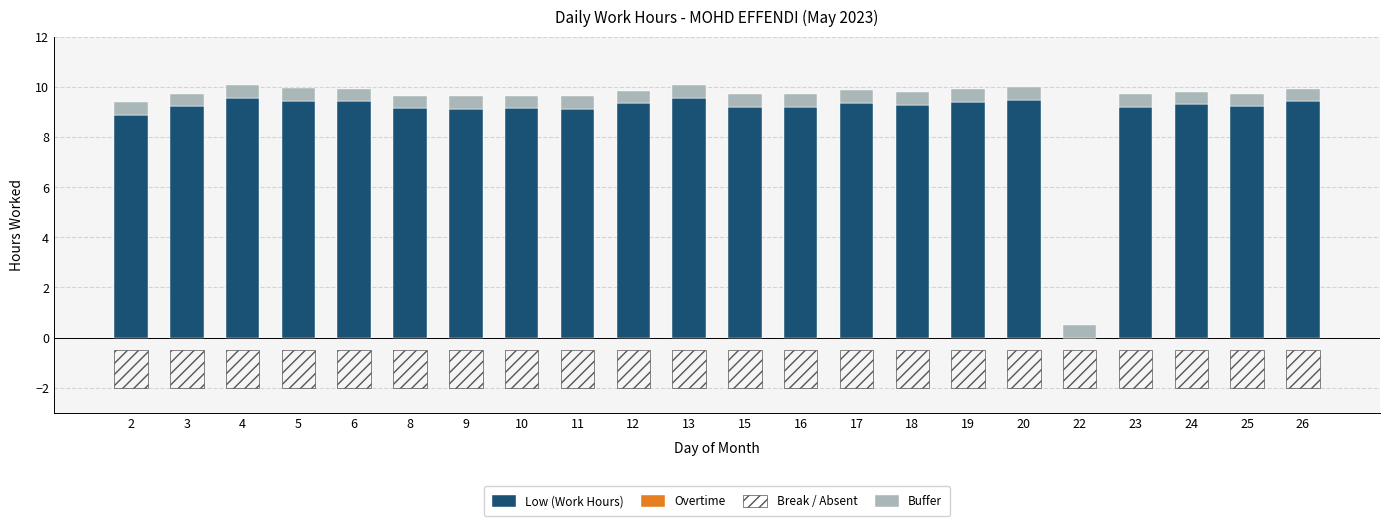

What is the spread (max minus min) of values at 17?

9.4